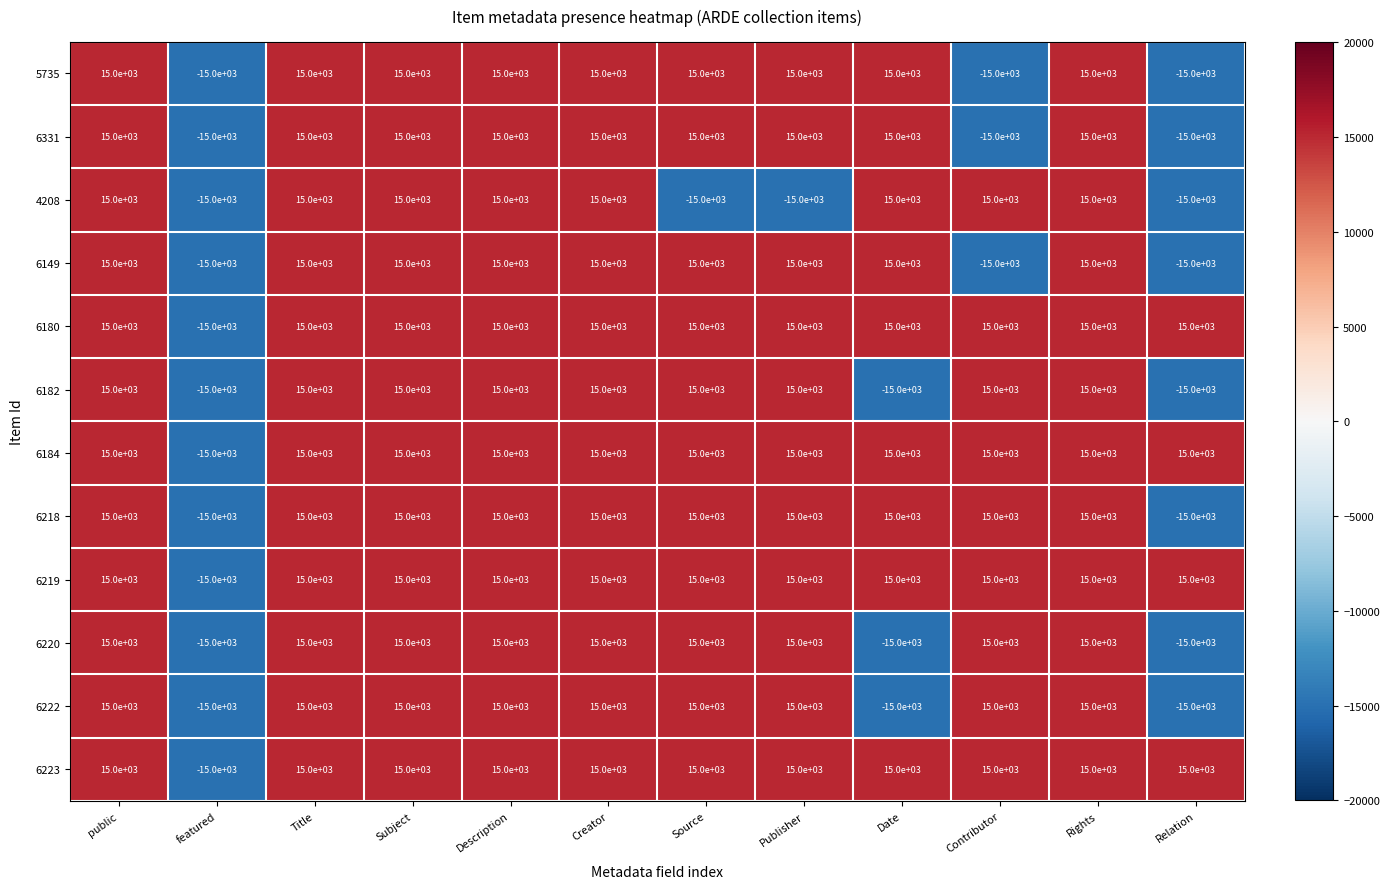

The value of 6149 at Date is 5377. True or false?

False